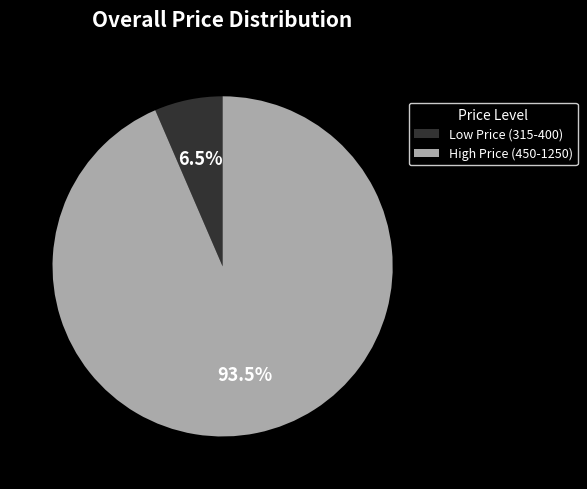

Which category has the smallest portion of the pie?

Low Price (315-400)